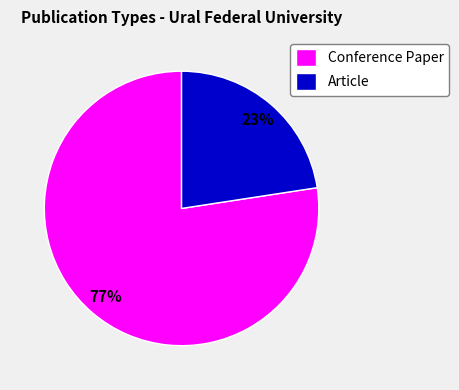

What is the ratio of the value at Article to the value at Conference Paper?

0.3